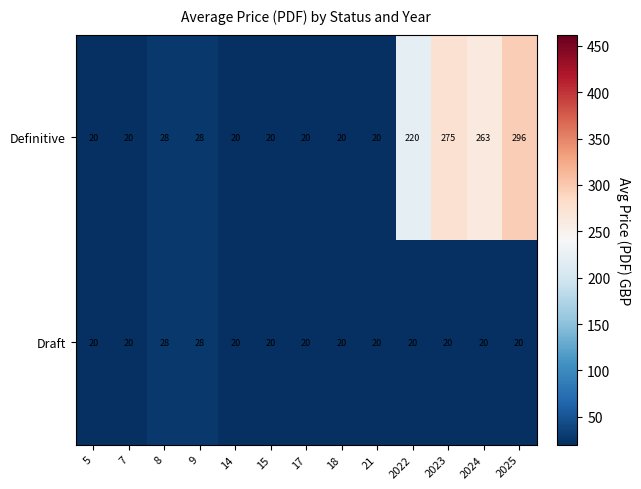

How many data points does each series have?

13